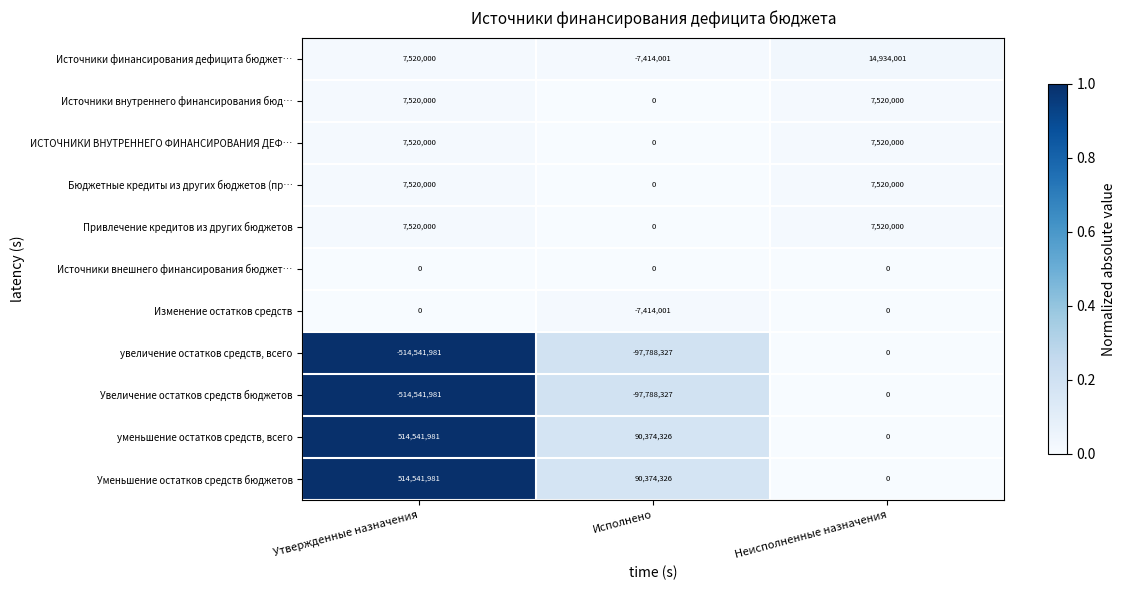

Where is Источники финансирования дефицита бюджет… nearest to the value 3760000?

Утвержденные назначения